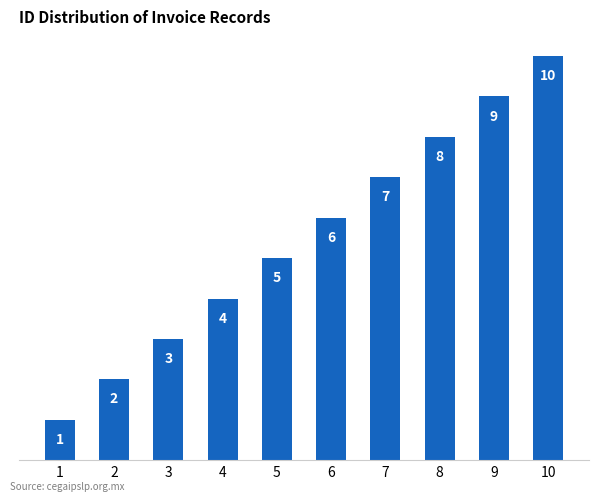

What is the change in value from 5 to 7?

+2